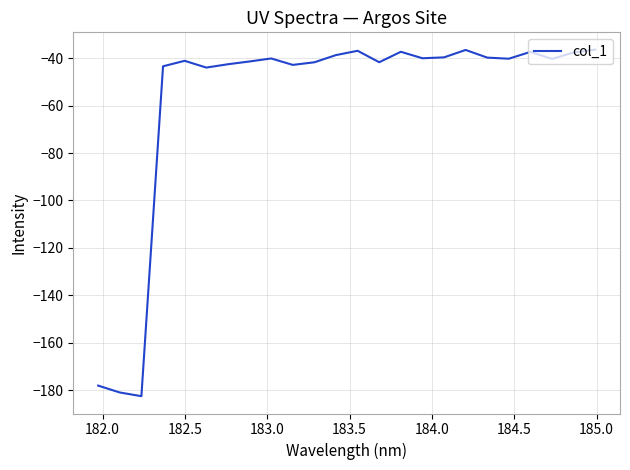

What is the maximum value shown in the chart?

-36.4